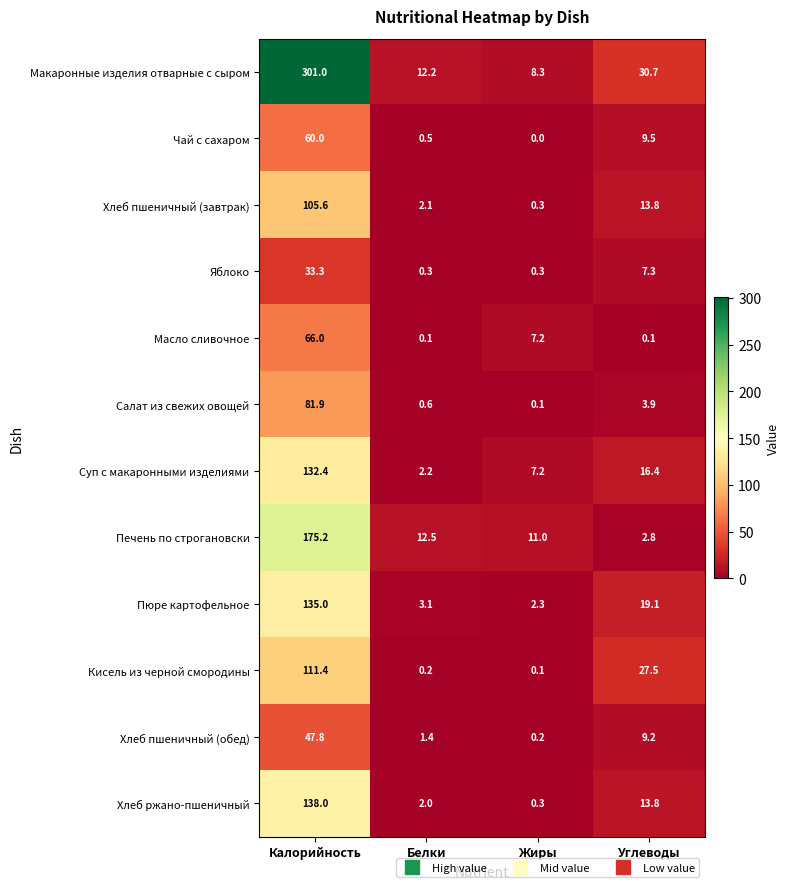

At Калорийность, list the series in order from smallest to largest.

Яблоко, Хлеб пшеничный (обед), Чай с сахаром, Масло сливочное, Салат из свежих овощей, Хлеб пшеничный (завтрак), Кисель из черной смородины, Суп с макаронными изделиями, Пюре картофельное, Хлеб ржано-пшеничный, Печень по строгановски, Макаронные изделия отварные с сыром